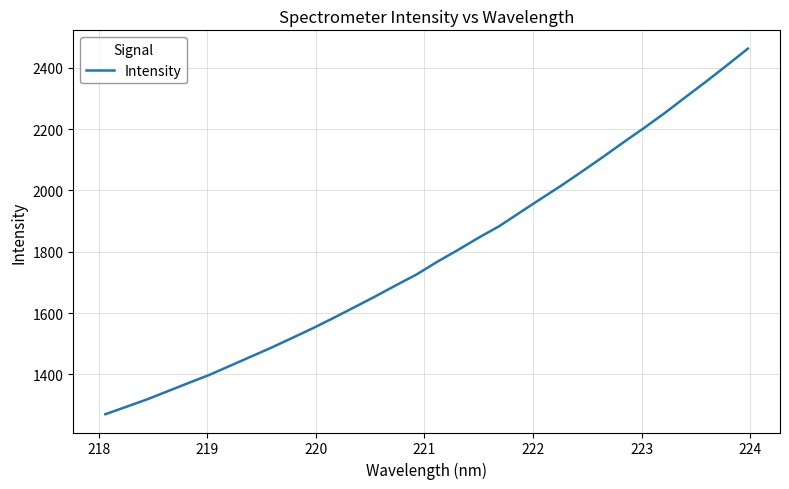

What is the difference between the maximum and minimum values?

1192.6